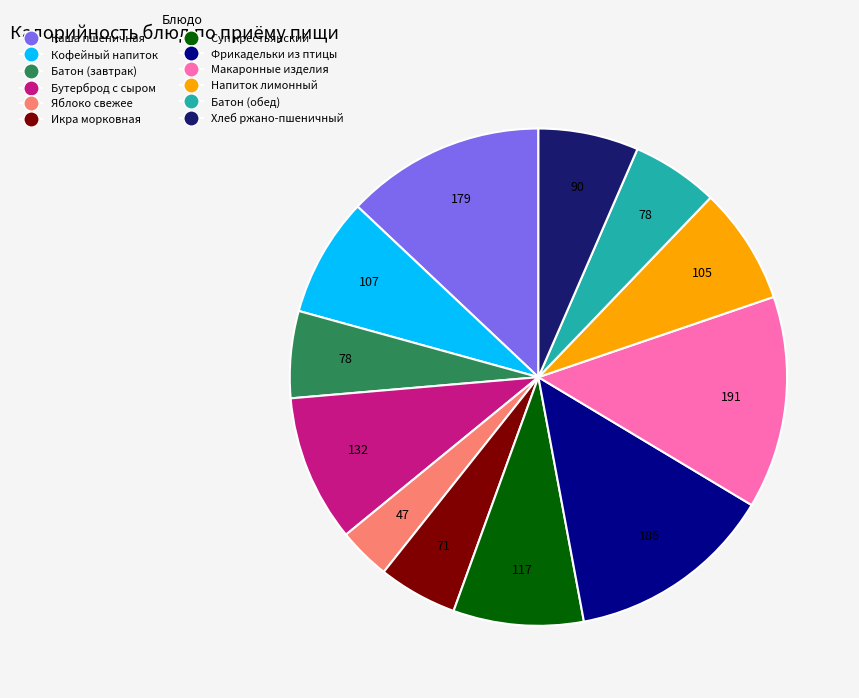

Is there any slice that represents more than half of the pie?

No